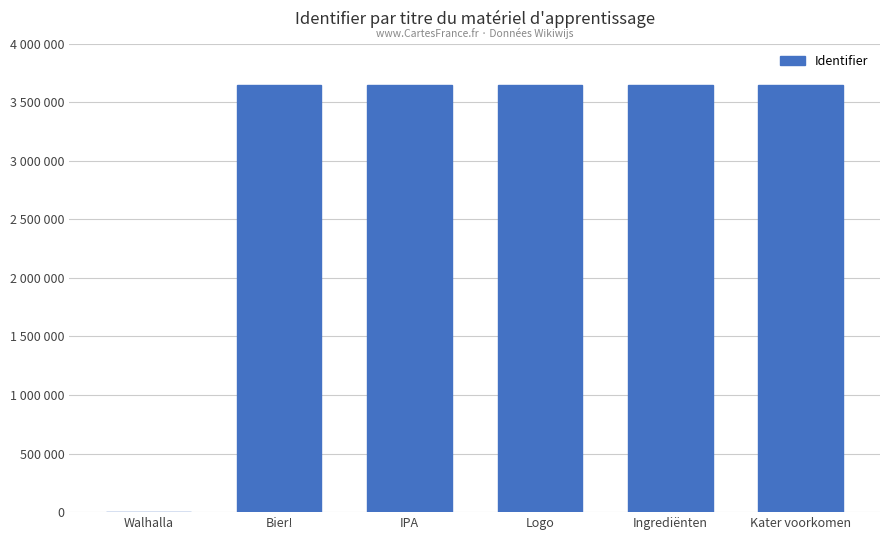

What is the label of the 2nd bar from the left?

Bier!